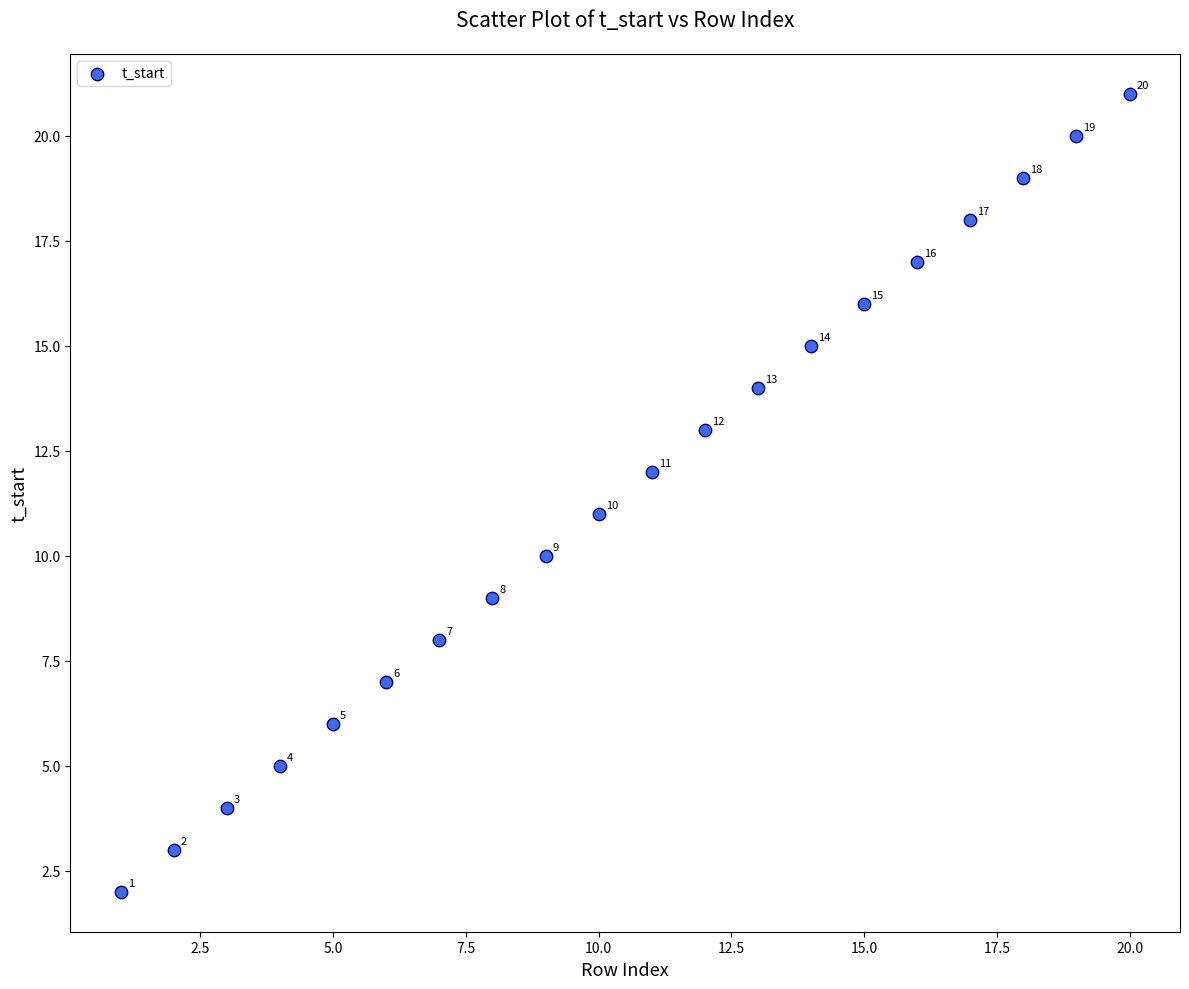

What Y value in the scatter plot is closest to 11?

11